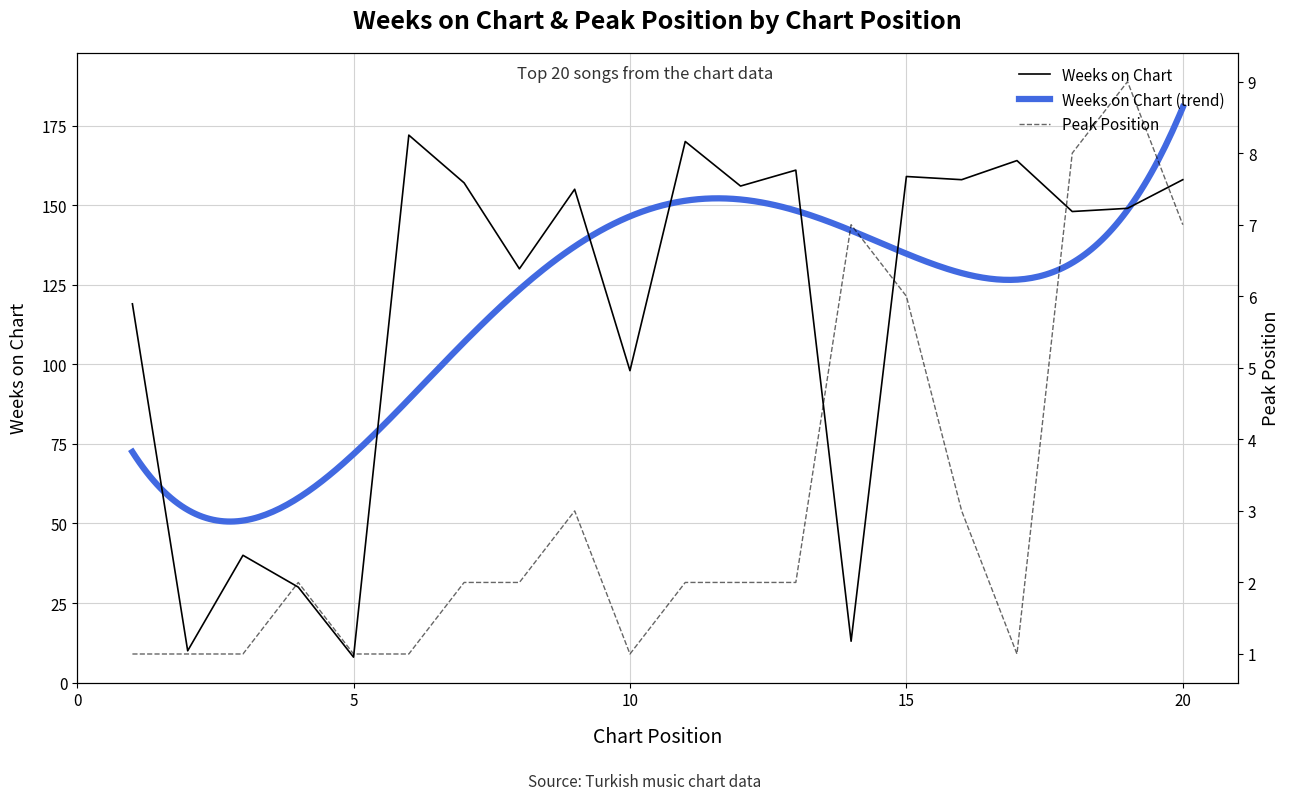

Reading left to right, what are all the values shown in this chart?

Weeks on Chart: 119	10	40	30	8	172	157	130	155	98	170	156	161	13	159	158	164	148	149	158
Peak Position: 1	1	1	2	1	1	2	2	3	1	2	2	2	7	6	3	1	8	9	7